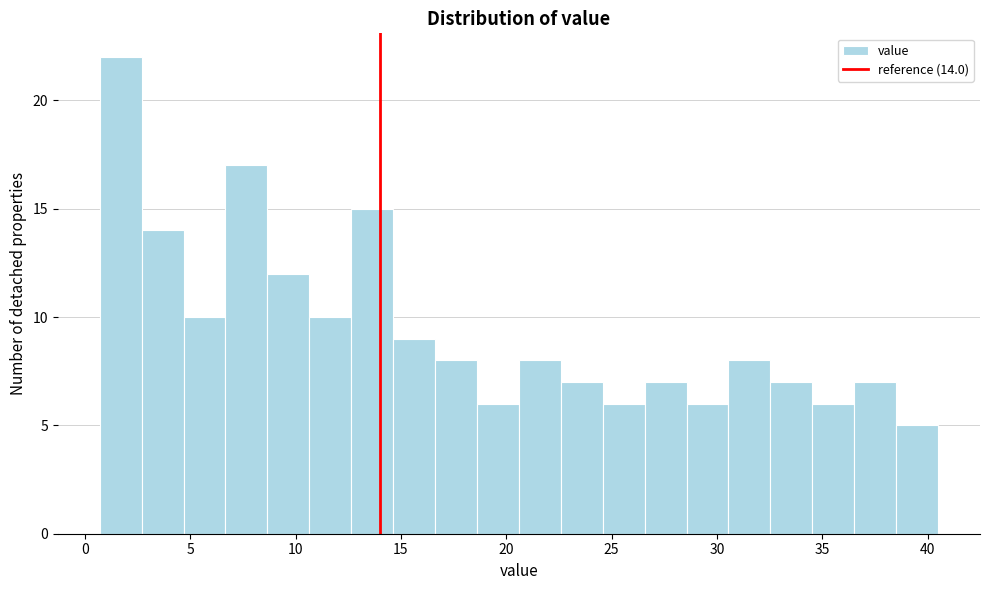

Read against the x-axis, roughly where is the centre of the tallest bar?

1.5